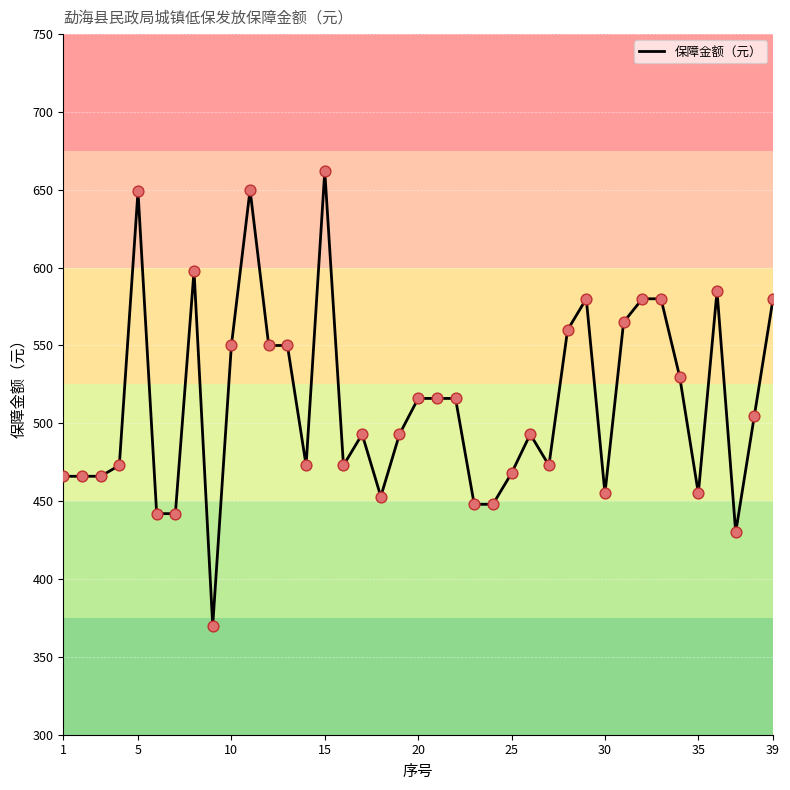

What is the difference between the maximum and minimum values?

292